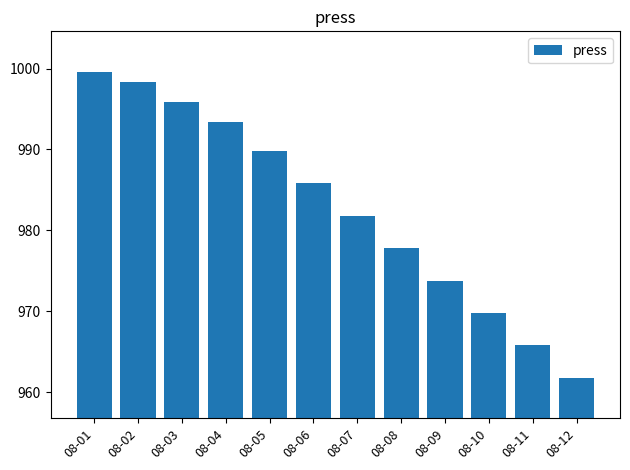

Does the chart contain stacked bars?

No